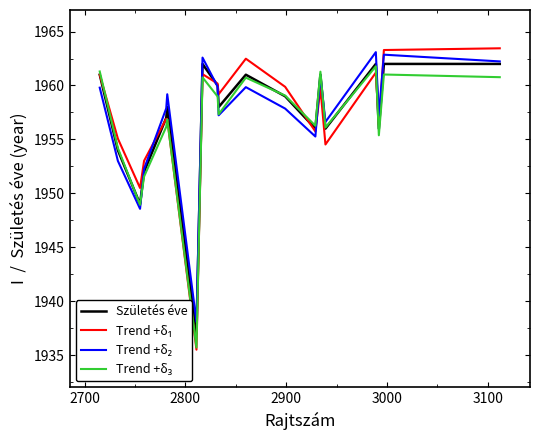

What is the minimum value shown in the chart?

1935.5